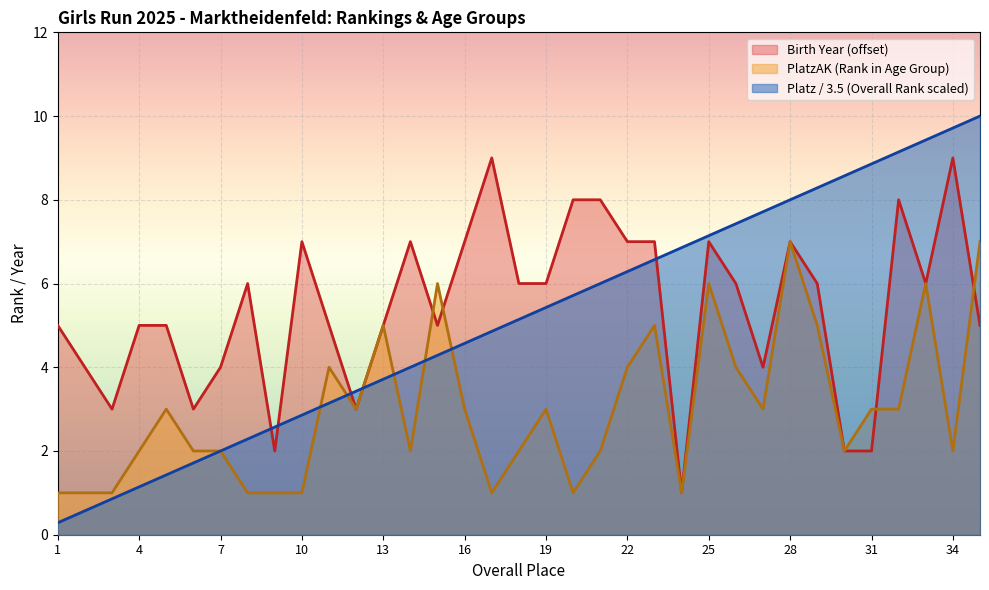

How many Birth Year values are between 4 and 7?

23